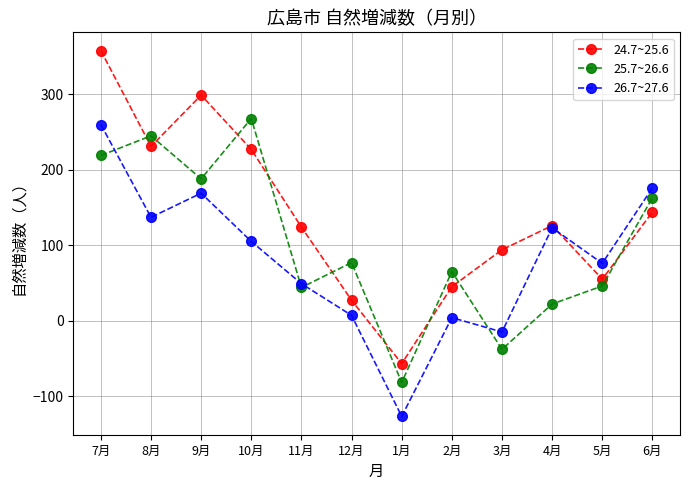

Where do 24.7~25.6 and 25.7~26.6 first cross each other?

7月 and 8月